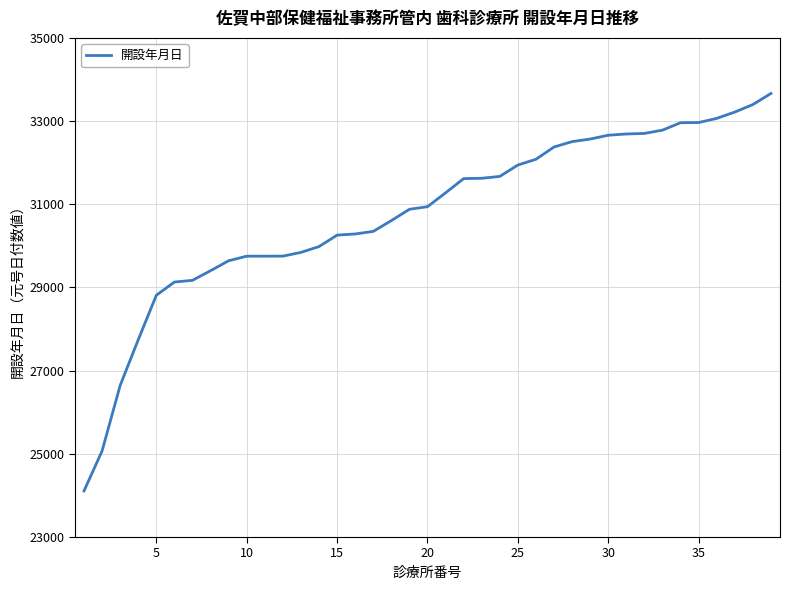

What is the difference between the maximum and minimum values?

9556